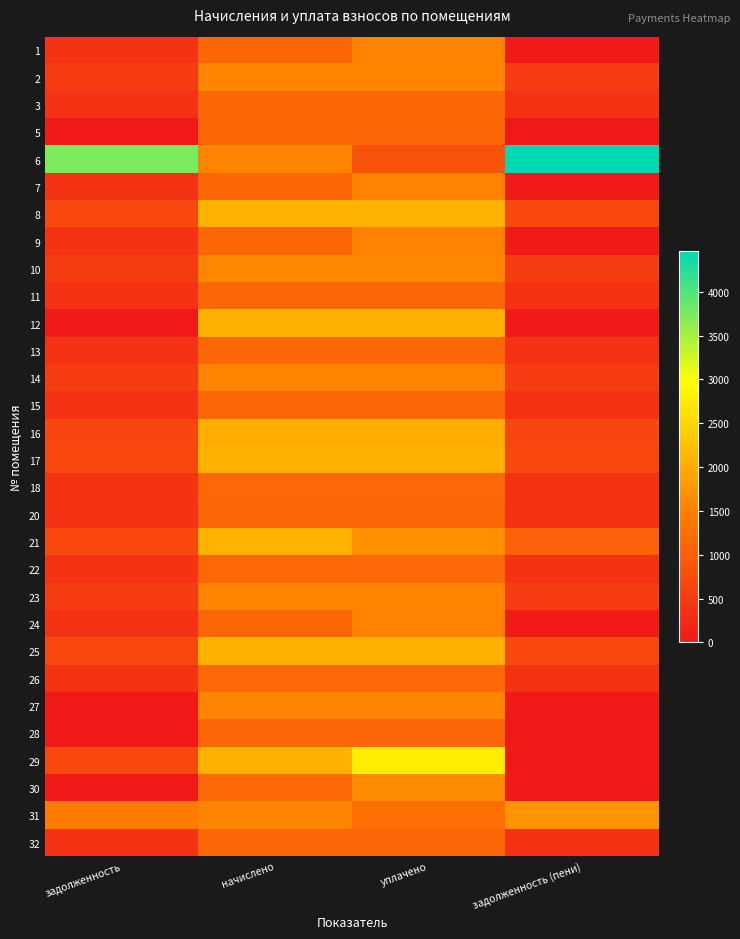

Which label corresponds to the largest value in the chart?

задолженность (пени)